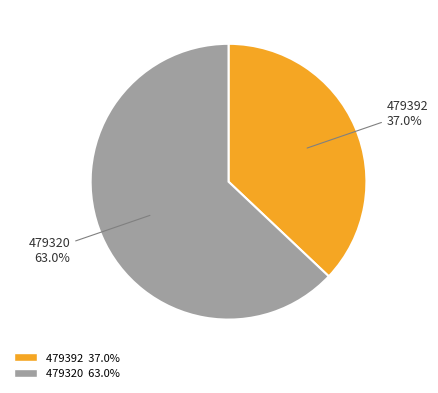

Count the number of slices in the pie.

2